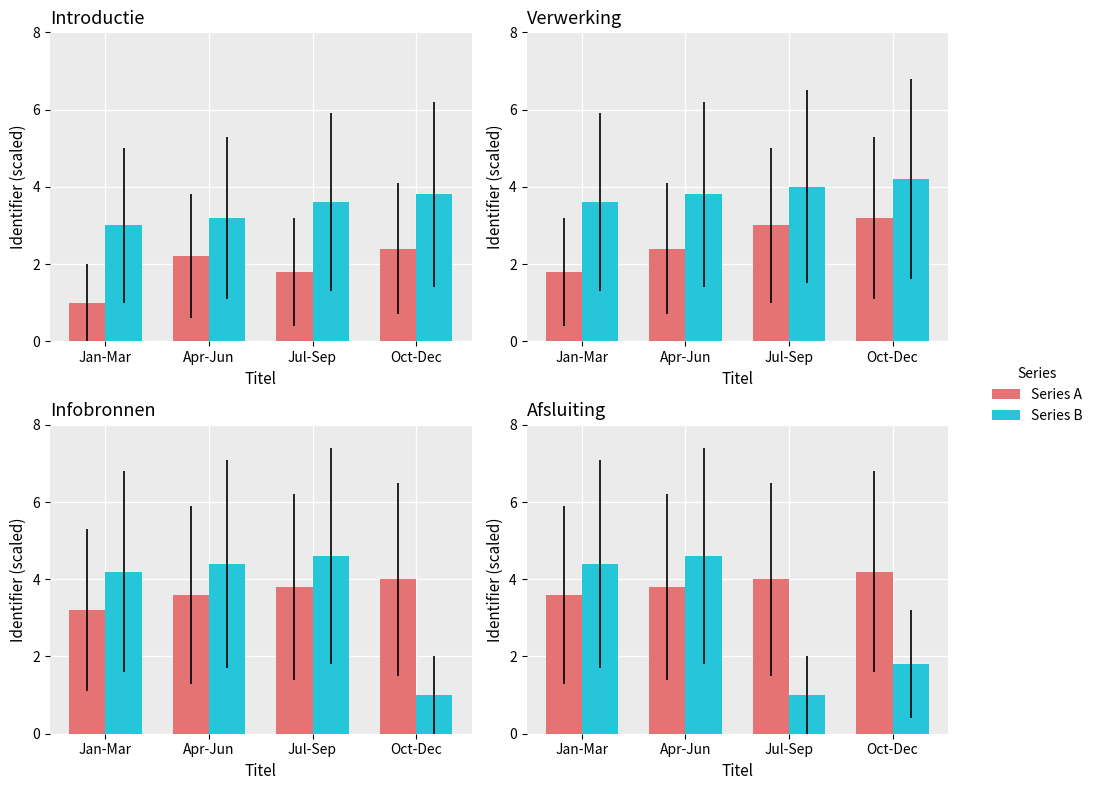

Which series has the largest range (max minus min)?

Series B